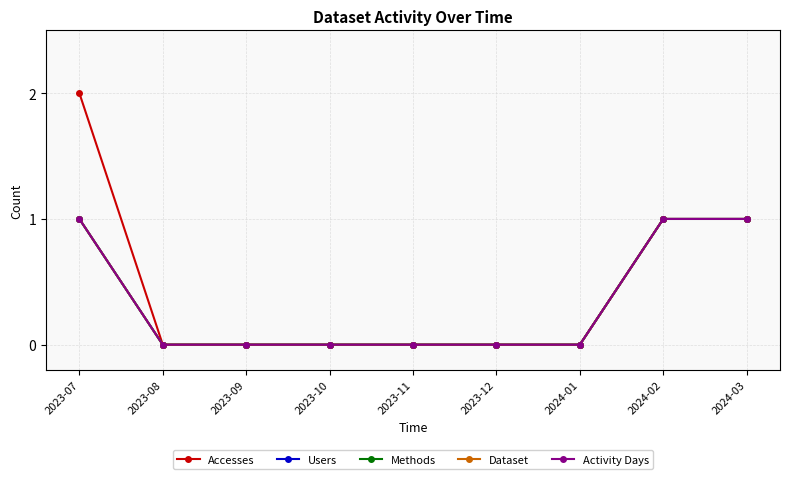

Between 2023-09 and 2023-10, which series saw the biggest shift?

Accesses